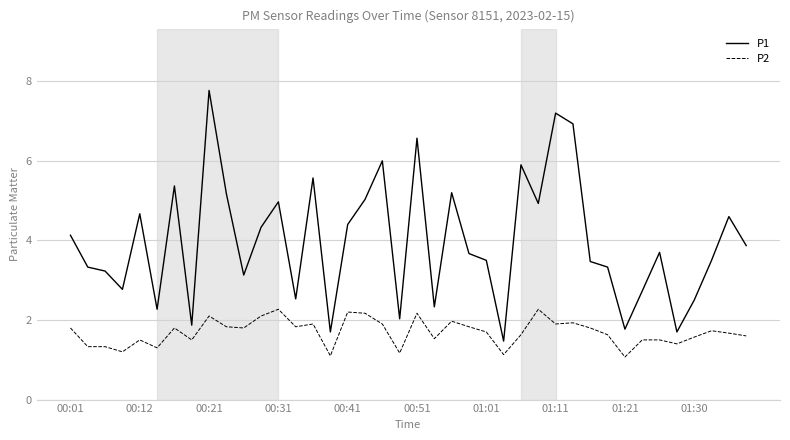

How many values in the P1 series exceed 3?

28